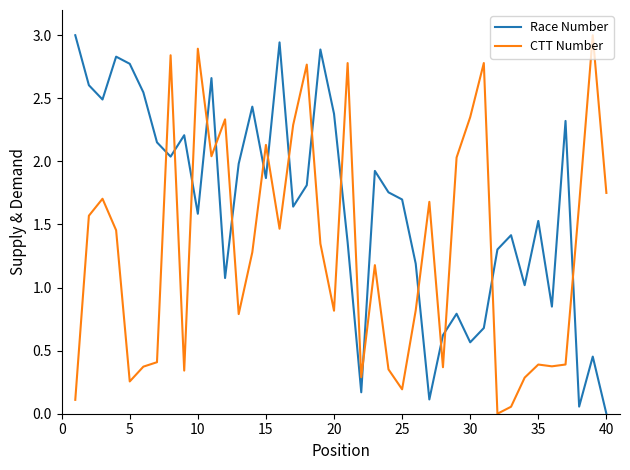

What is the highest value of the CTT Number series?

3.0